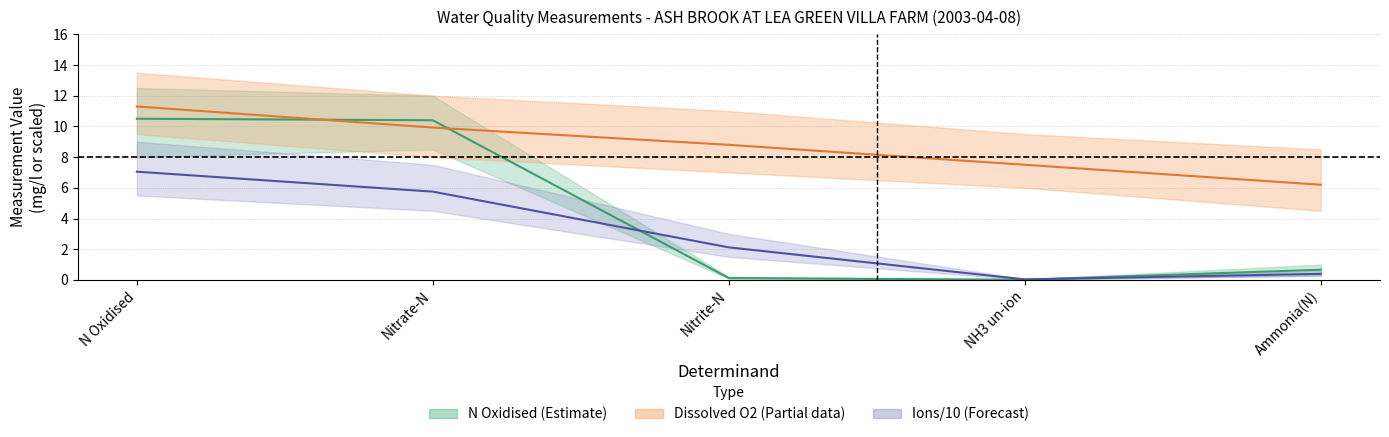

At which category is the sum across all series the highest?

N Oxidised